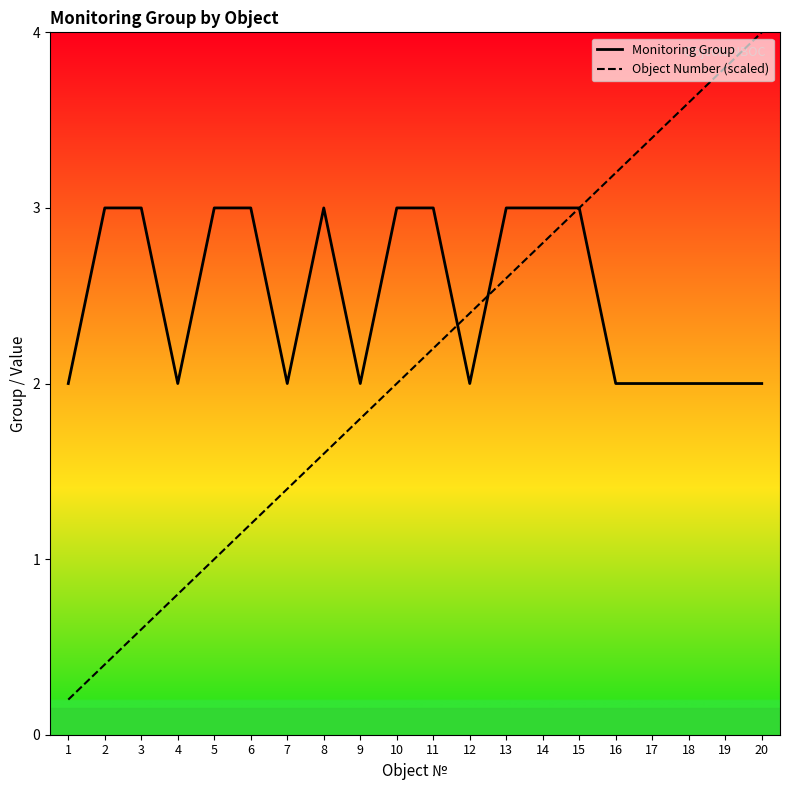

Rank the series by their average value, from highest to lowest.

Monitoring Group, Object Number (scaled)